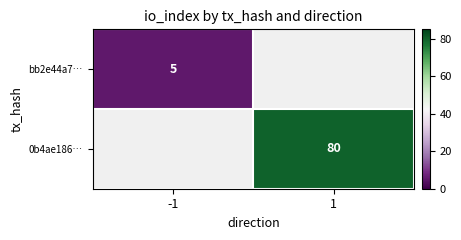

The value of 0b4ae186… at 1 is 142. True or false?

False